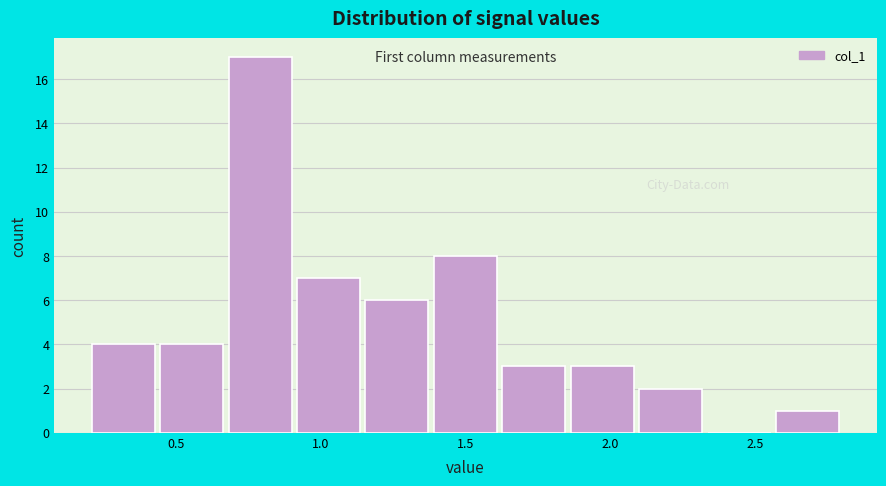

Over which range of the x-axis is the bar tallest?

0.65 to 0.90